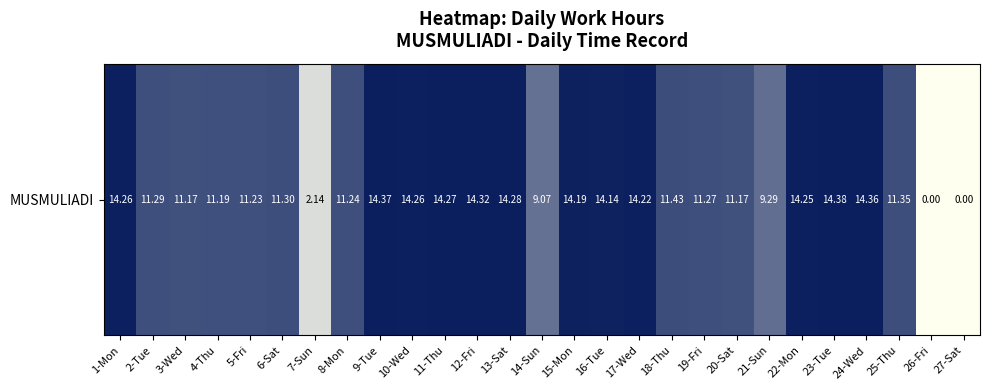

Where is the data nearest to the value 7?

14-Sun